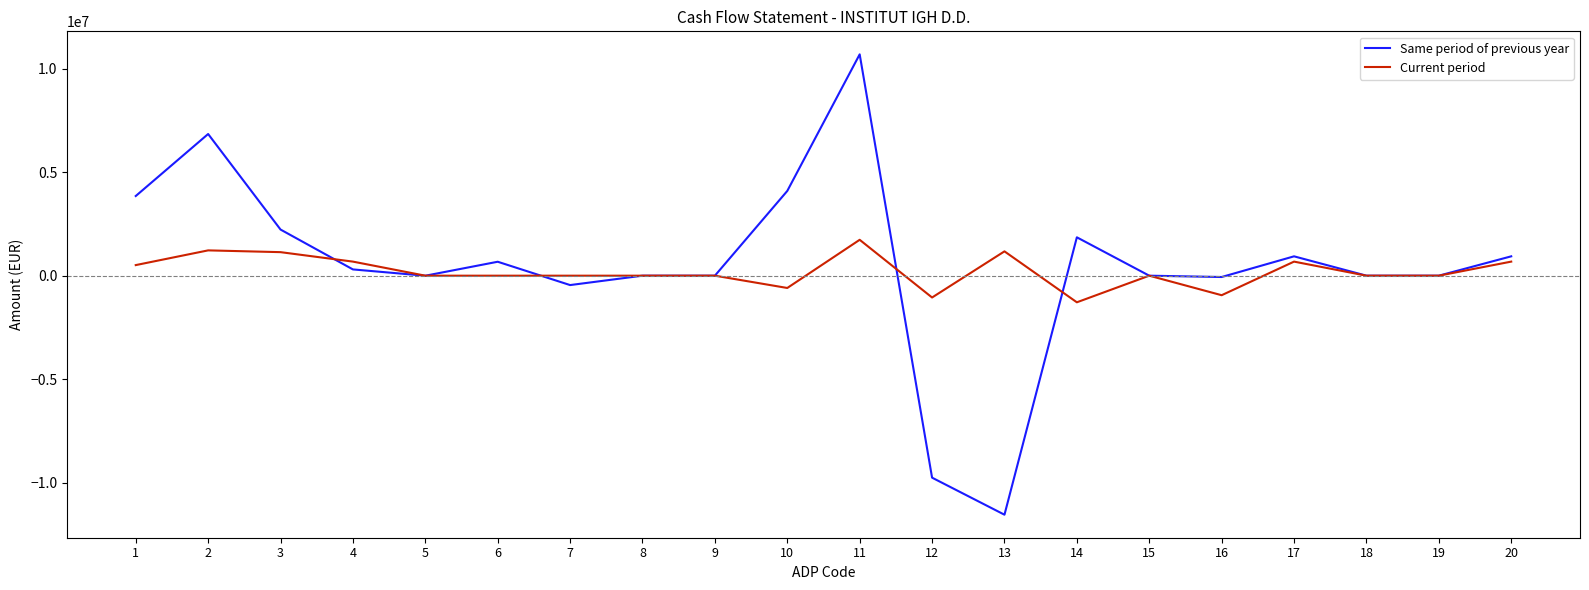

Does the chart display data point markers on the line(s)?

No